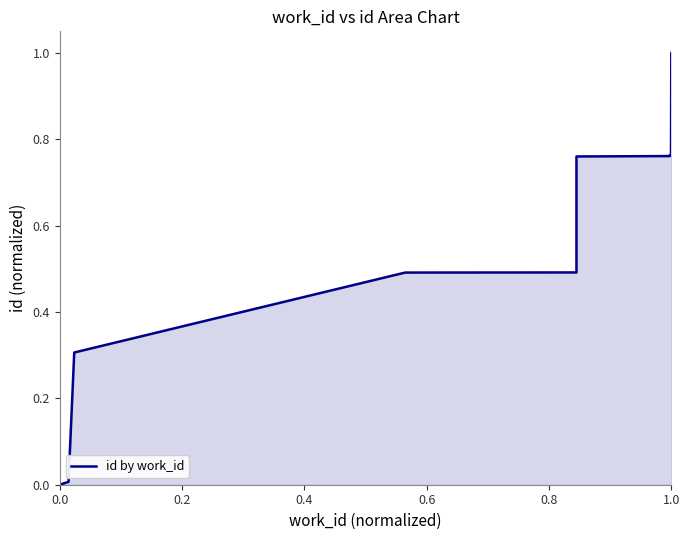

Reading right to left, what are all the values shown in this chart?

1.0	0.8	0.8	0.8	0.8	0.5	0.5	0.3	0.0	0.0